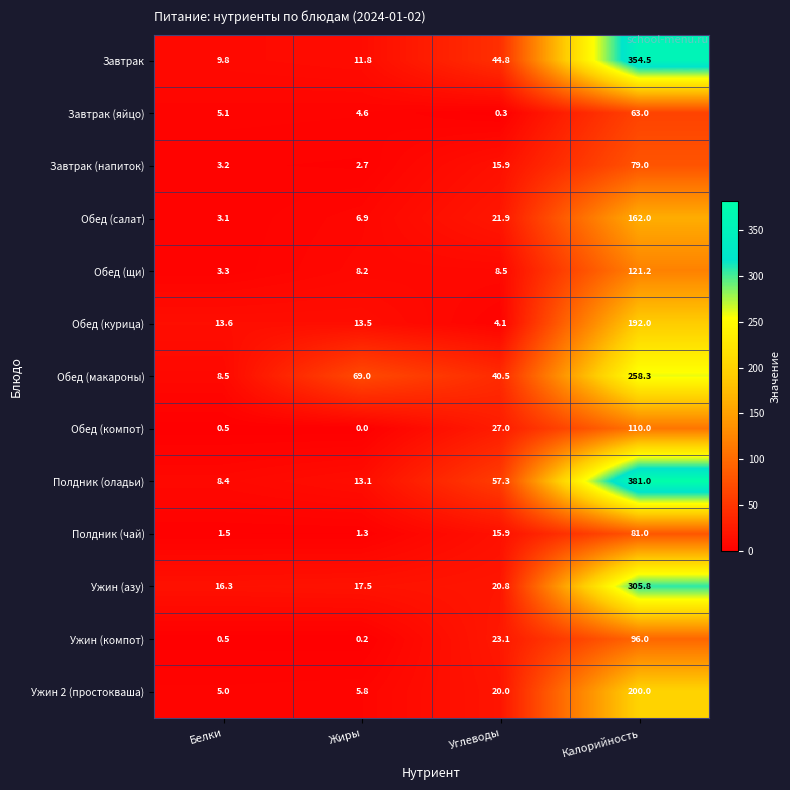

What is the maximum value for Завтрак?

354.5